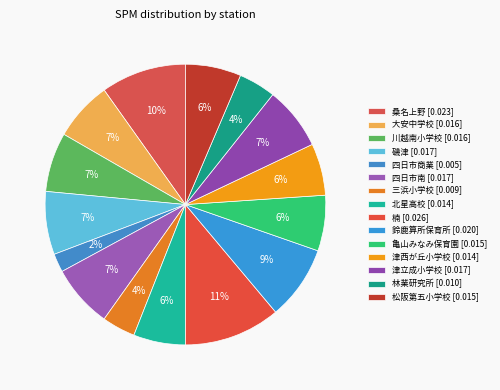

How many segments does this pie chart have?

15